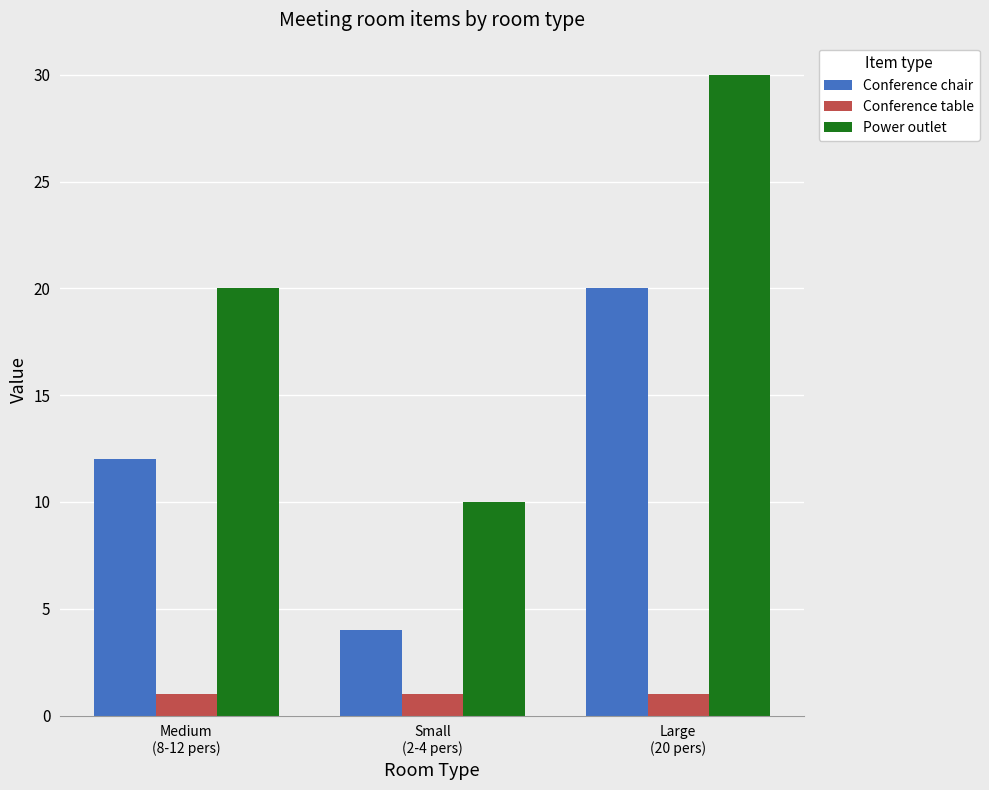

The value of Conference table at Medium
(8-12 pers) is 2. True or false?

False